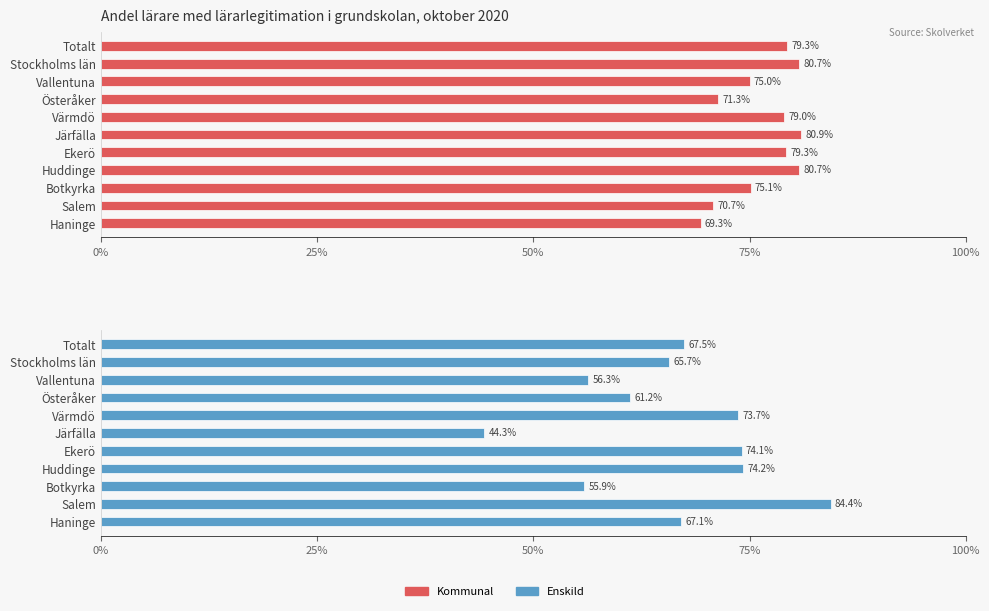

What is the sum of the Enskild values at Haninge and Huddinge?

141.3